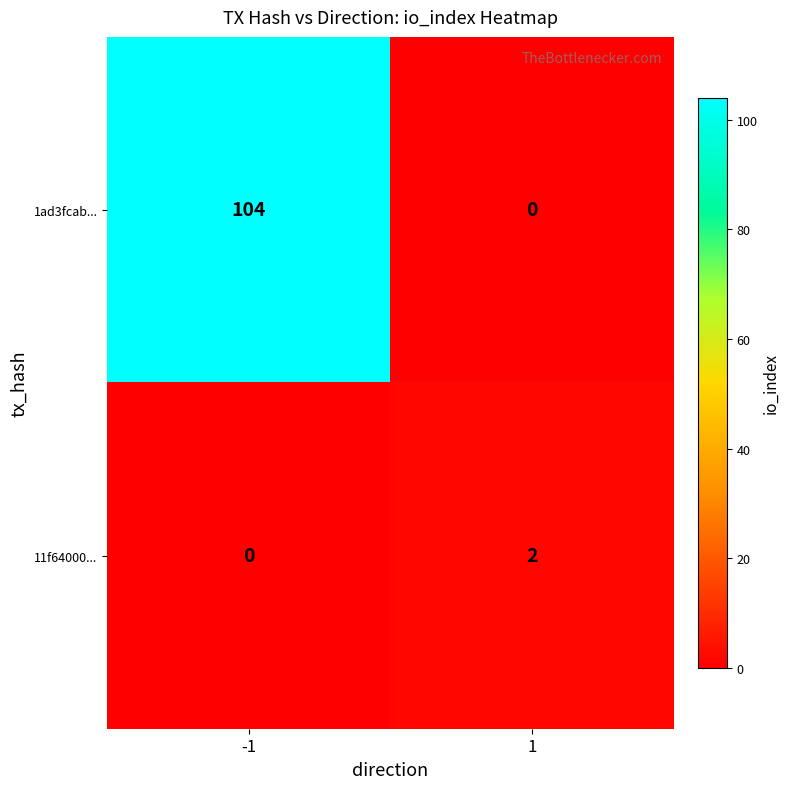

What is the difference between the highest and lowest values at 1?

2